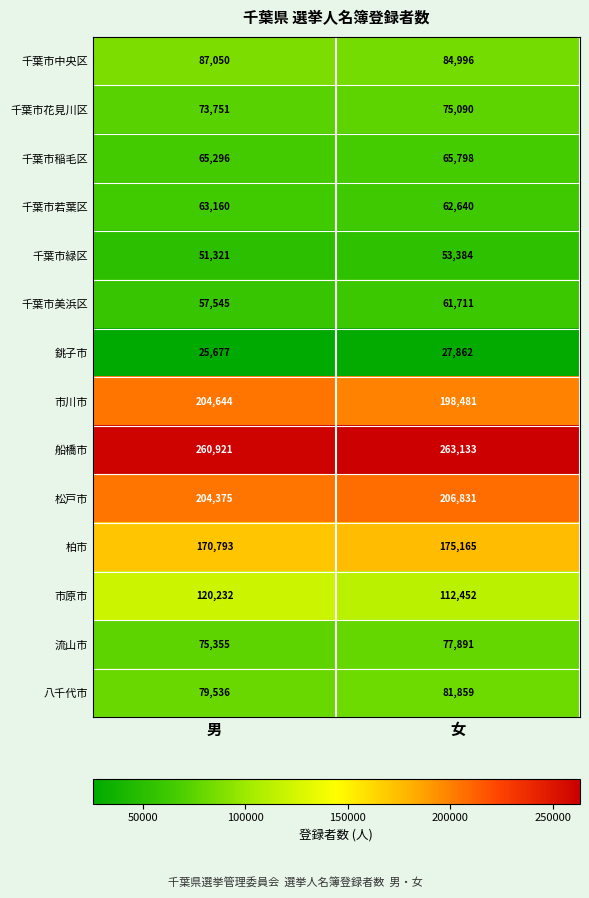

At which label is 千葉市緑区 closest to 52352?

男